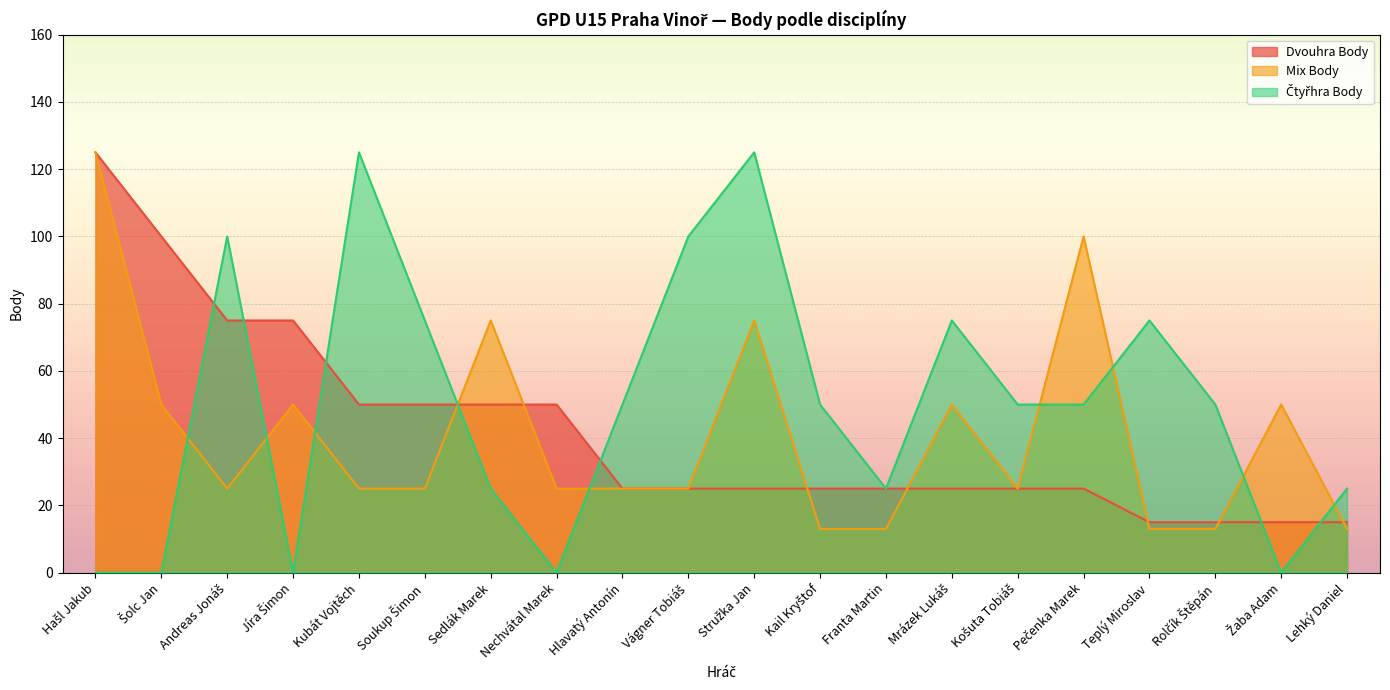

At how many categories does at least one series exceed 91?

7